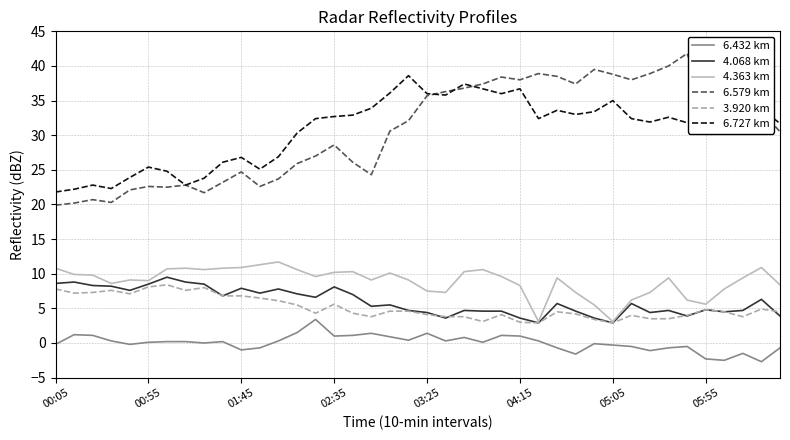

Which series has the largest range (max minus min)?

6.579 km